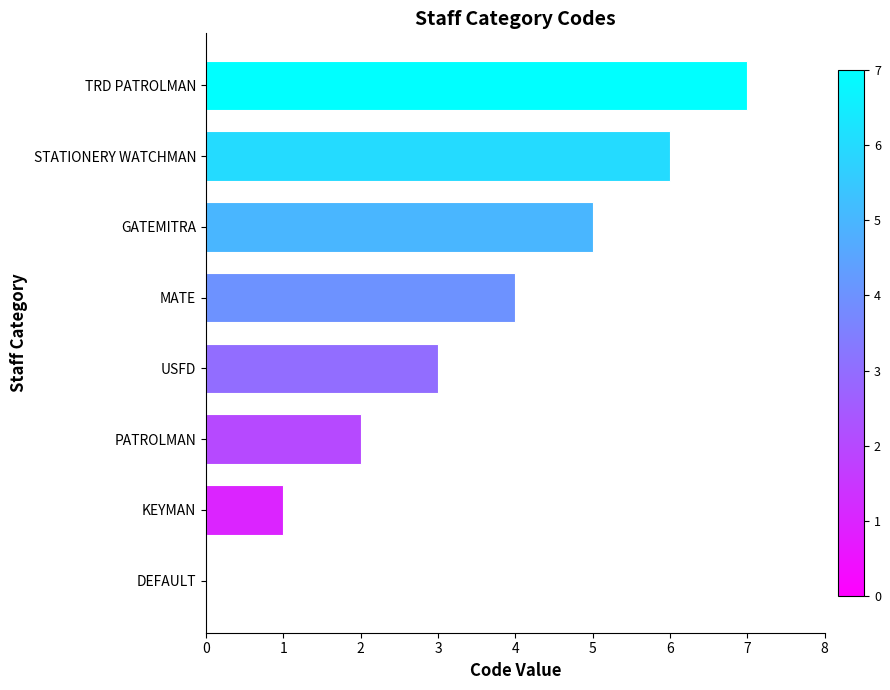

Are the bars horizontal?

Yes